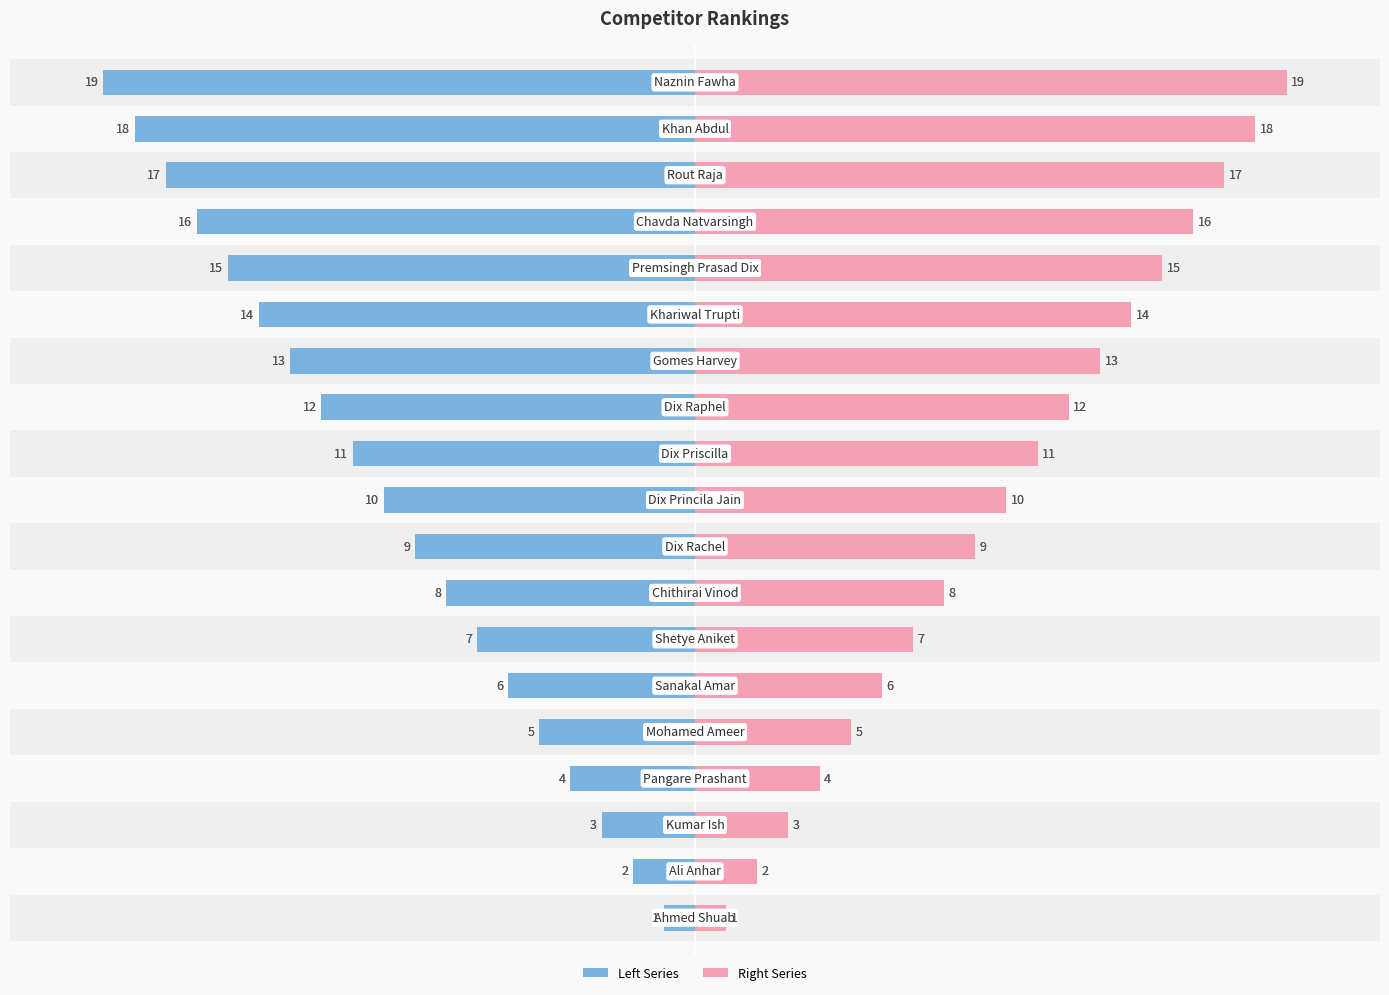

What is the difference between the maximum and minimum values in the Rank (Left) series?

18